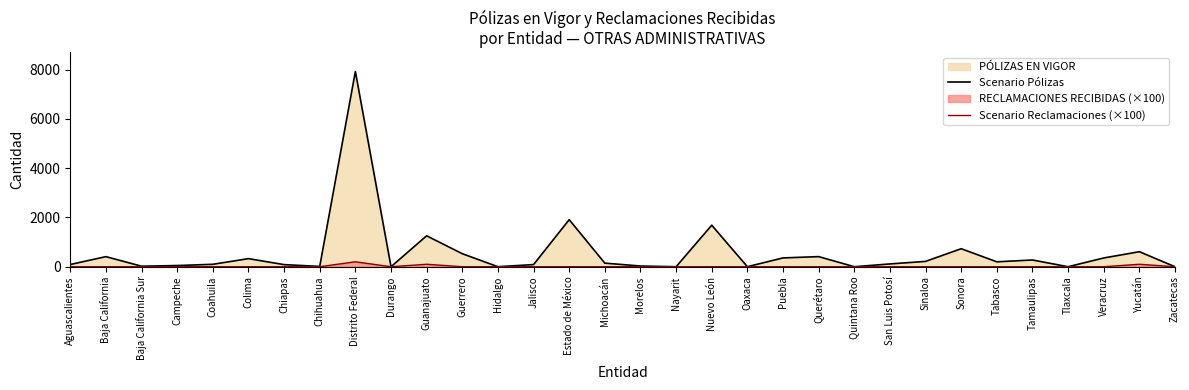

Is it true that Scenario Reclamaciones (×100) equals -132 at Veracruz?

False